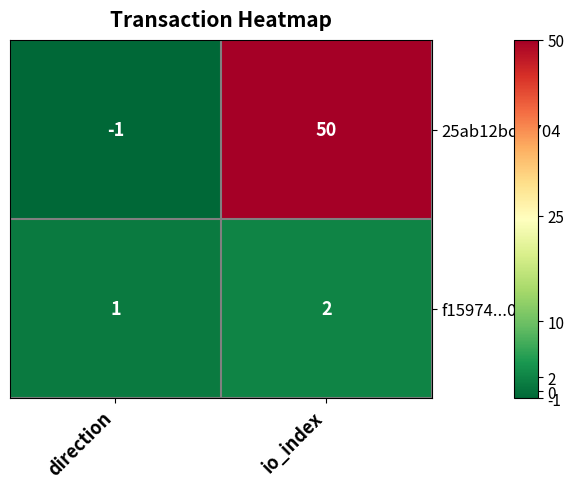

Which label corresponds to the smallest value in the chart?

direction